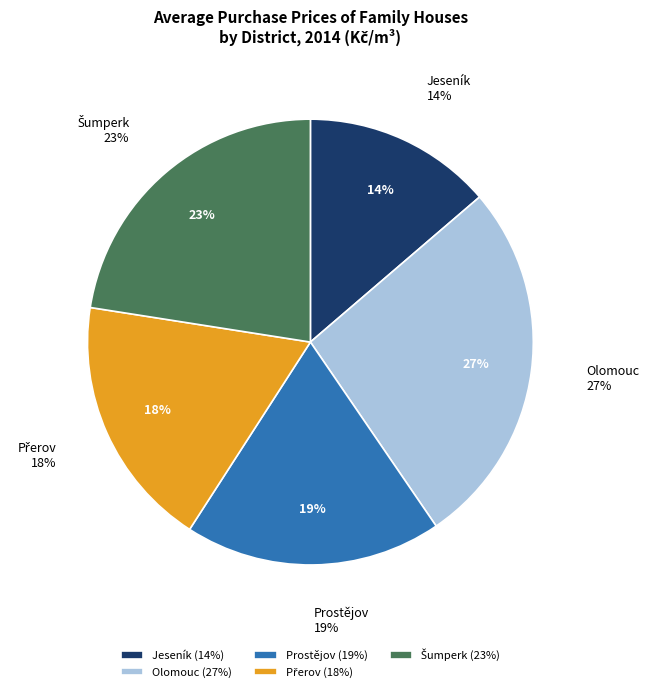

What percentage is the Šumperk slice, to the nearest percent?

23%